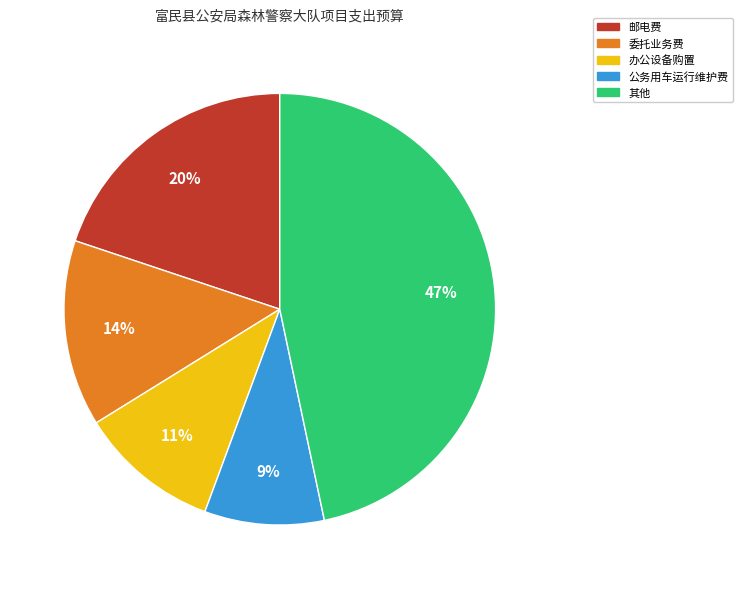

Is there any slice that represents more than half of the pie?

No